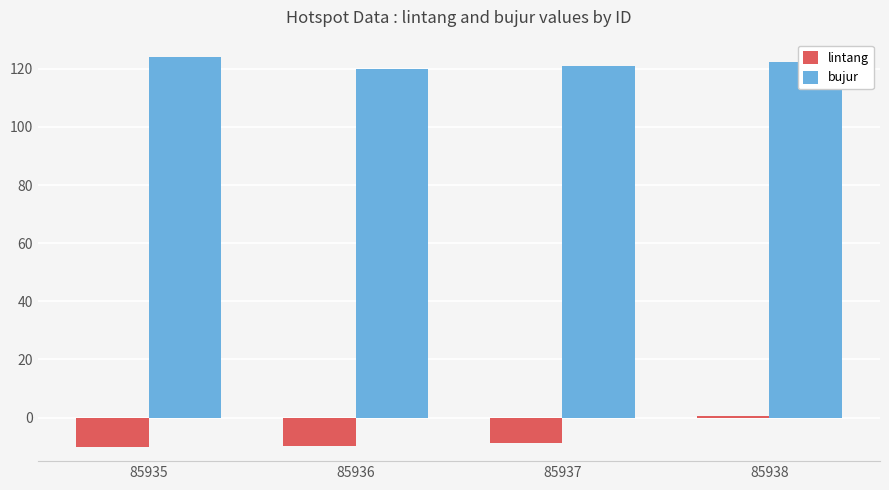

Is the value of bujur at 85937 greater than the value of lintang at 85936?

Yes